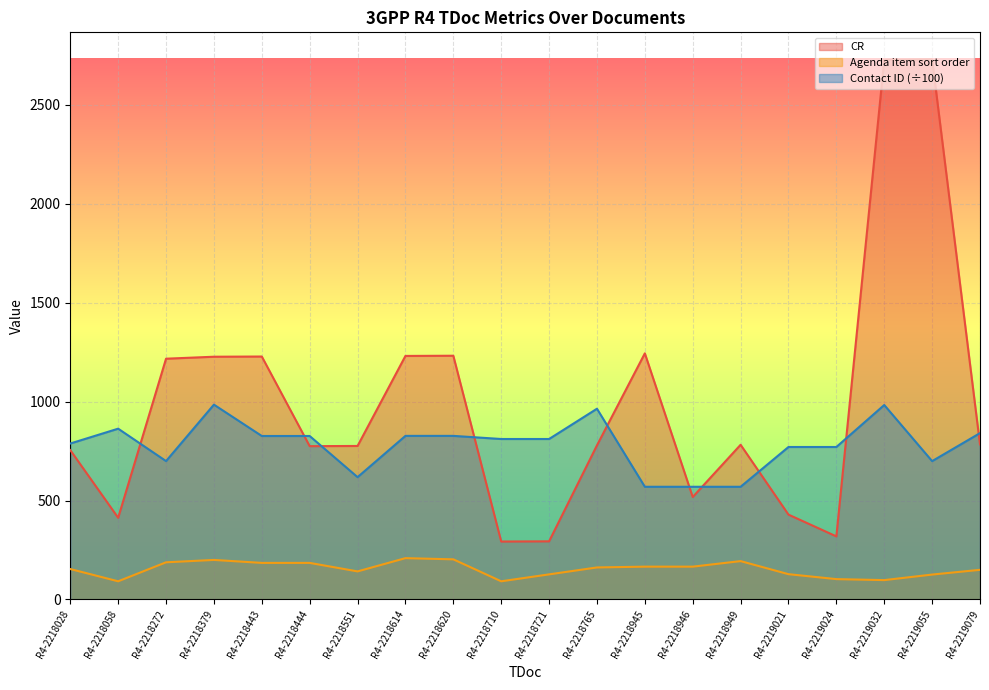

What is the minimum value shown in the chart?

92.0